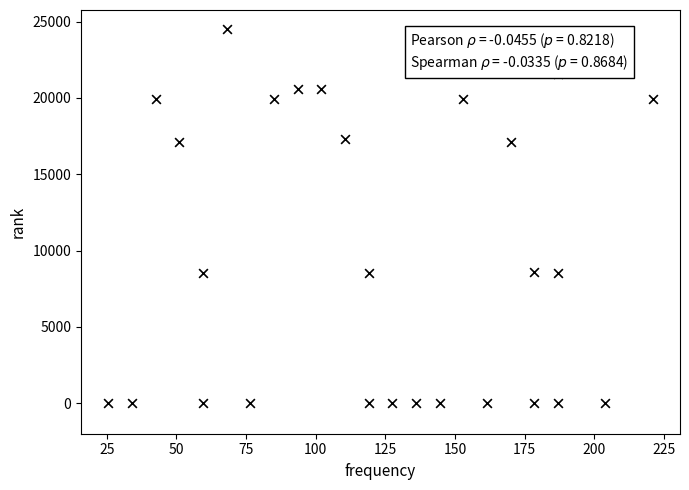

What is the range of Y values (max minus min)?

24534